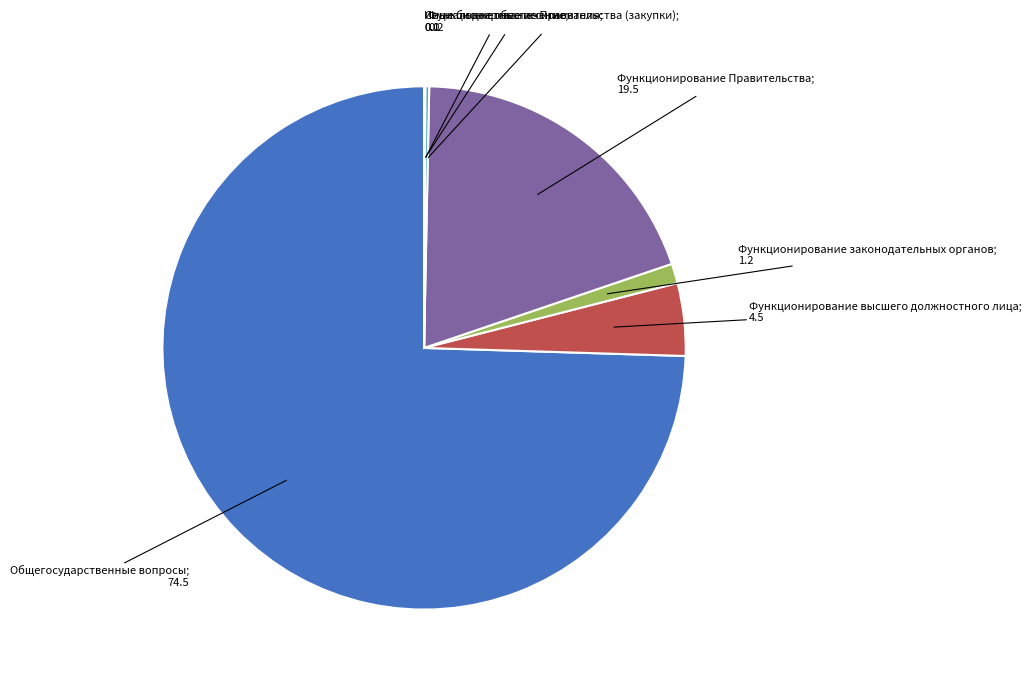

Is there any slice that represents more than half of the pie?

Yes